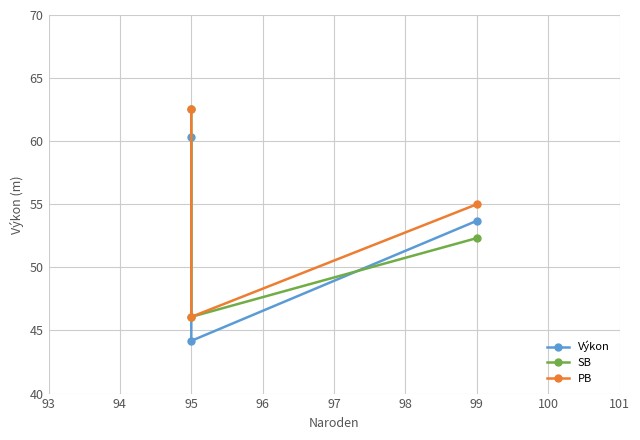

Which series changed the most between 95 and 99?

SB